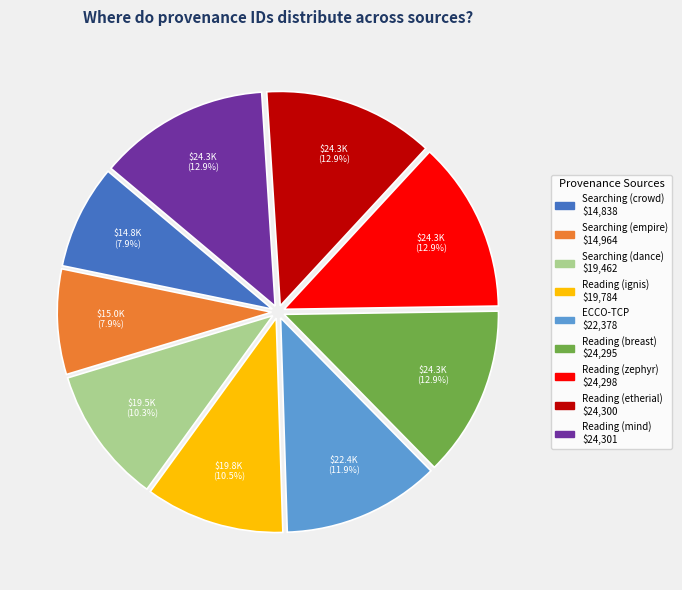

What portion of the pie excludes Reading (zephyr)?

87.1%